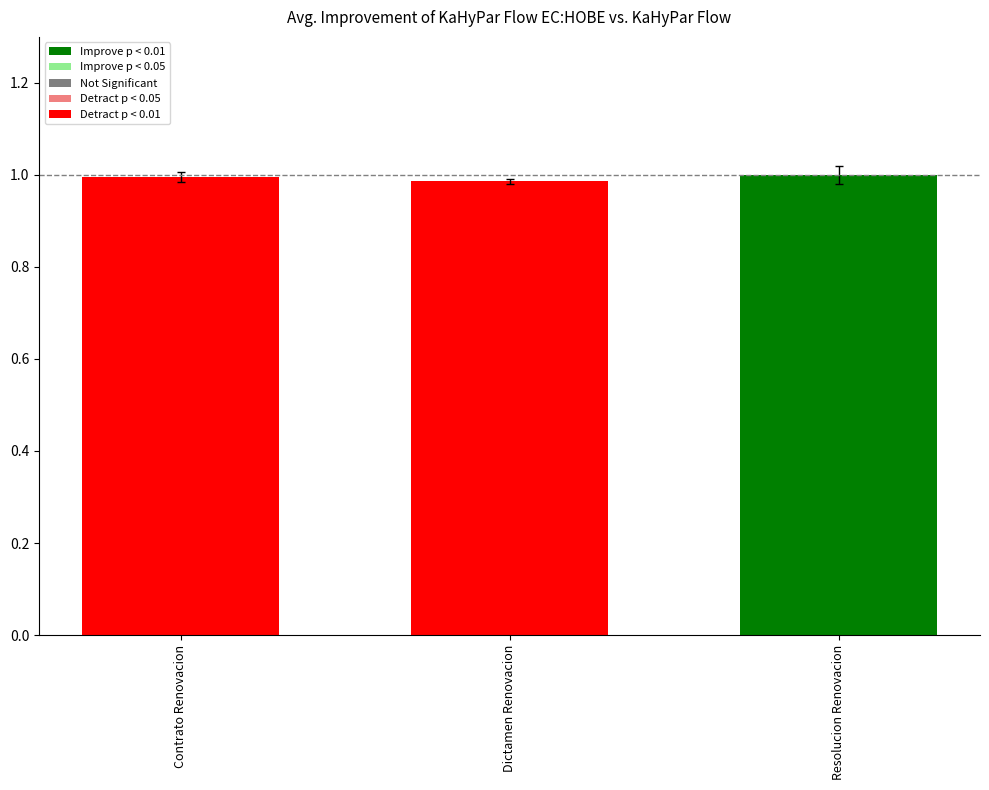

True or false: the data shows 1.0 at Resolucion Renovacion.

True